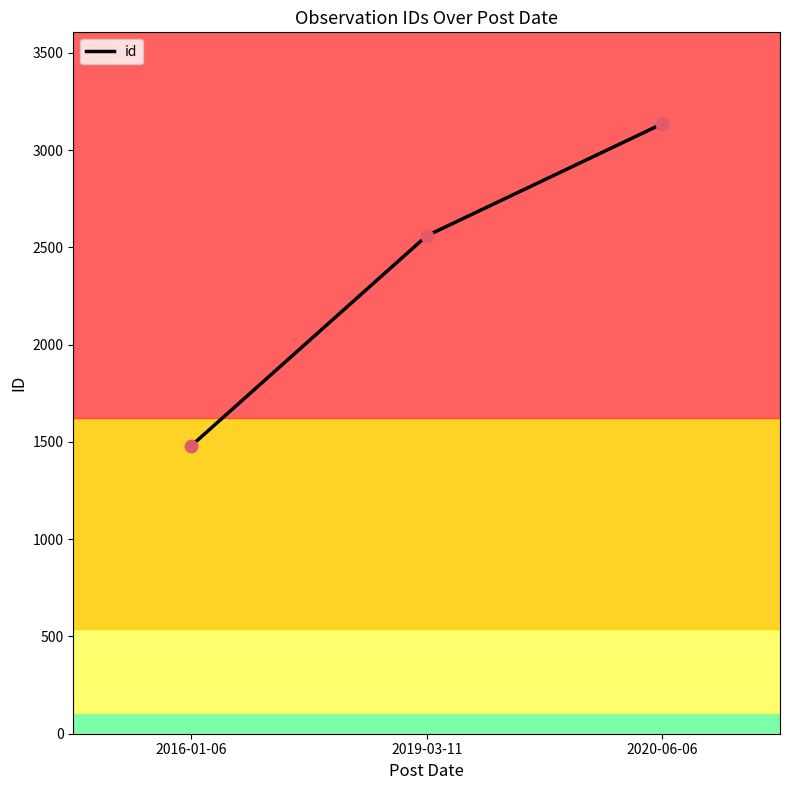

What is the ratio of the value at 2016-01-06 to the value at 2019-03-11?

0.6